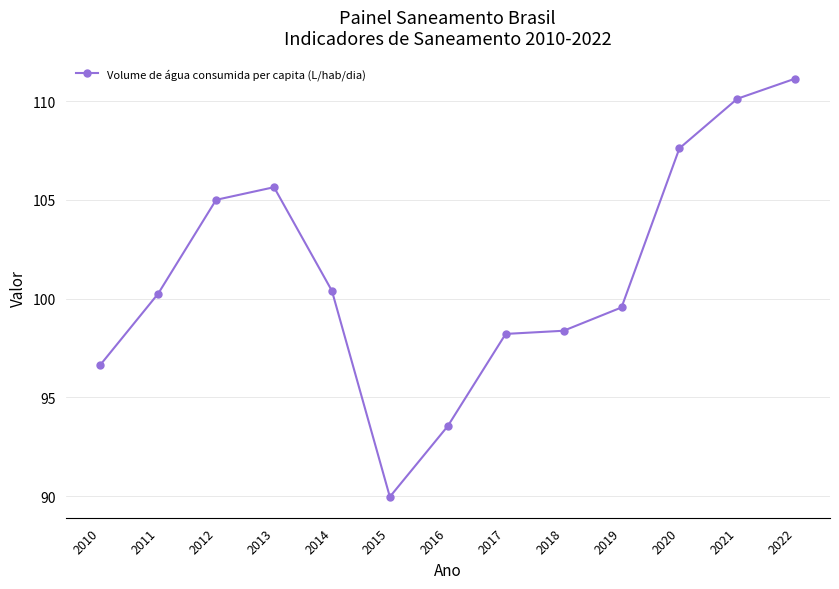

At which category does the chart reach its minimum across all series?

2015